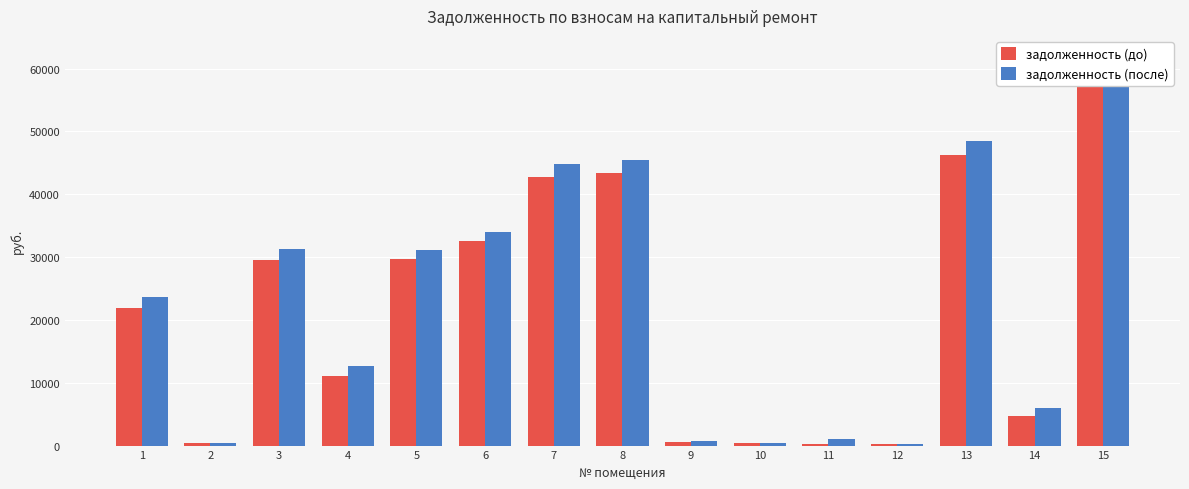

What is the value of the задолженность (после) bar at the 12th from the left?

278.8